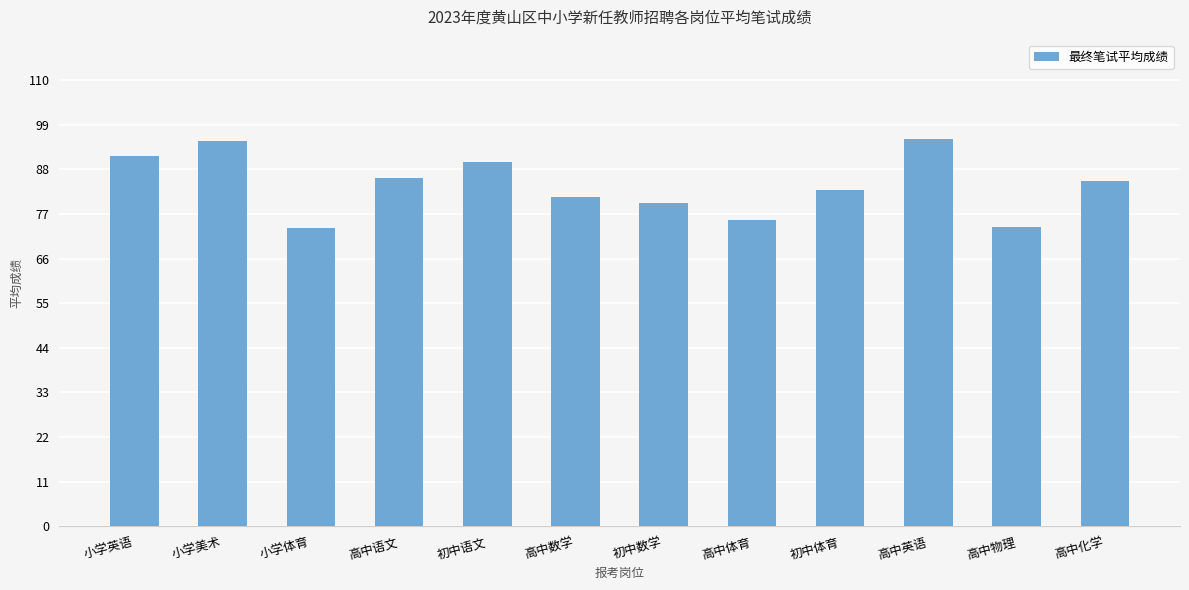

What value does the data have at 小学美术?

95.1